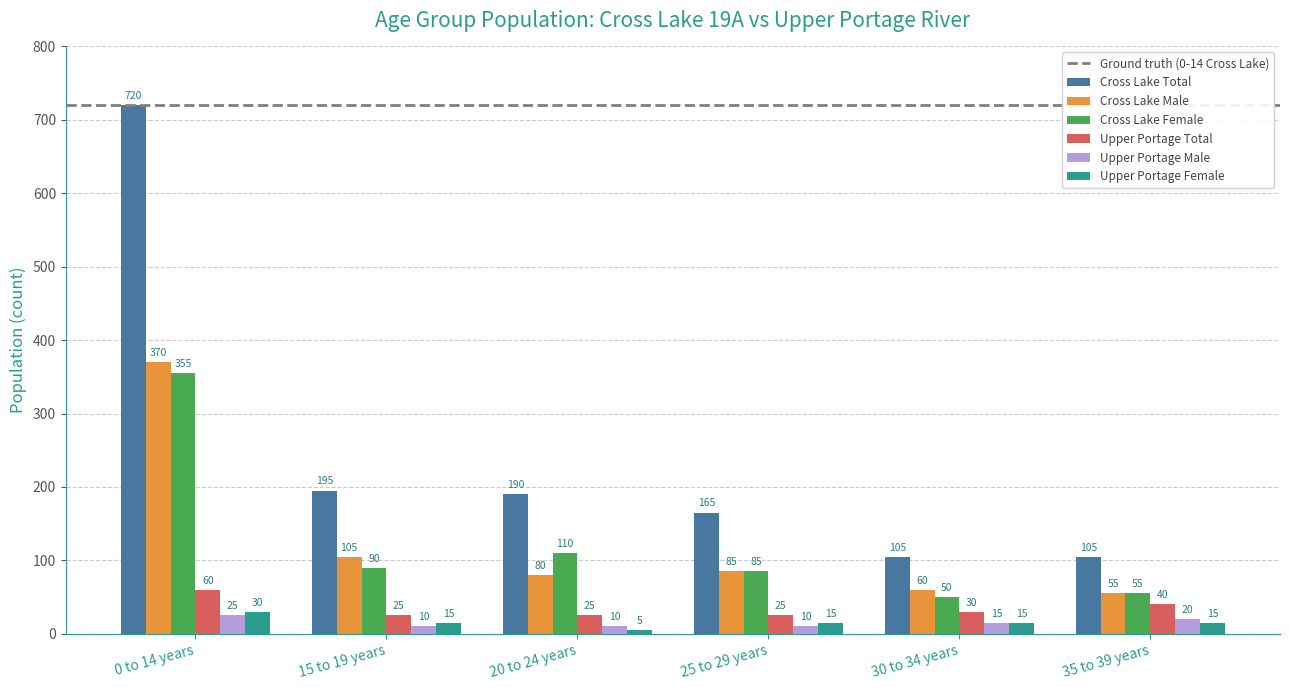

Where is Cross Lake Female nearest to the value 202?

20 to 24 years